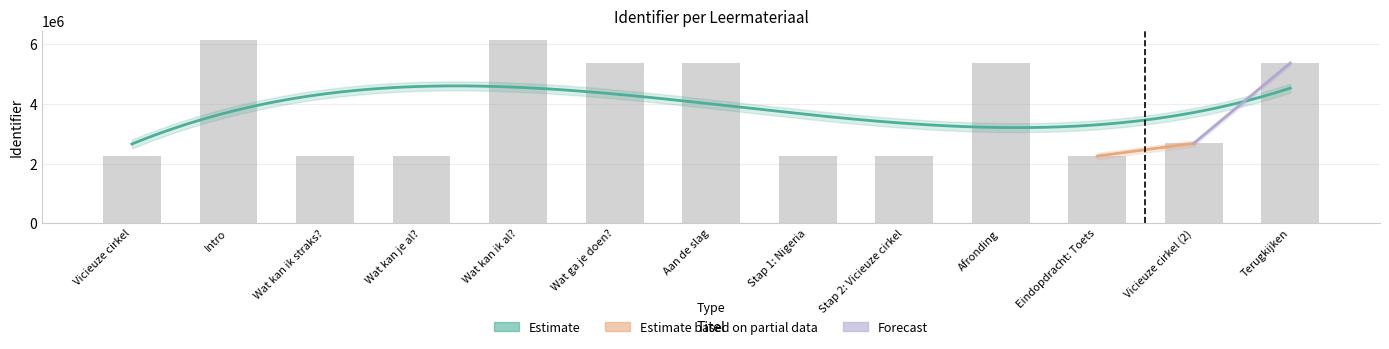

What is the sum of the values at Vicieuze cirkel (2) and Wat kan ik straks??

4928118